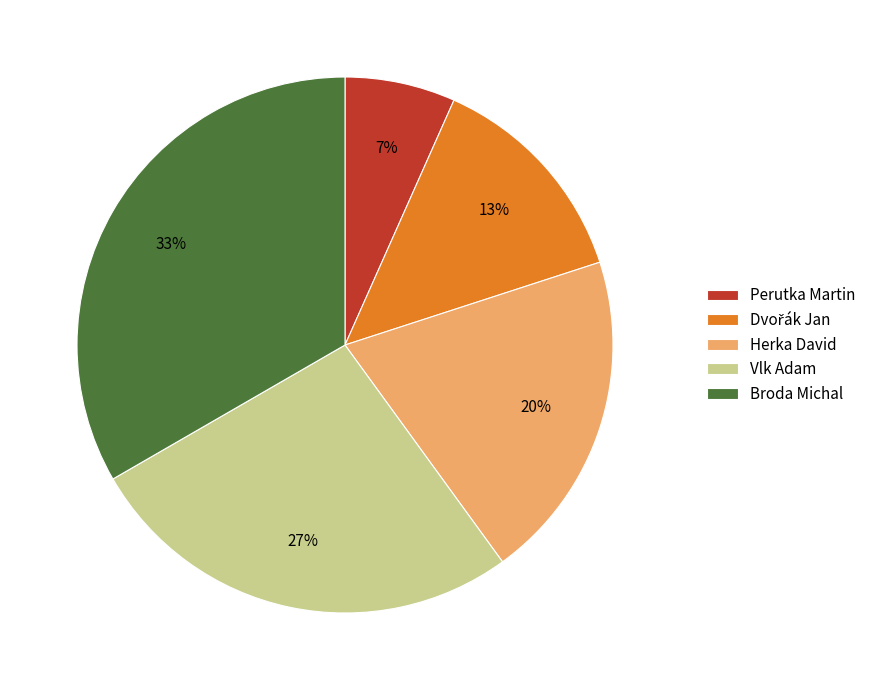

Combined, do Broda Michal and Perutka Martin account for over 50%?

No